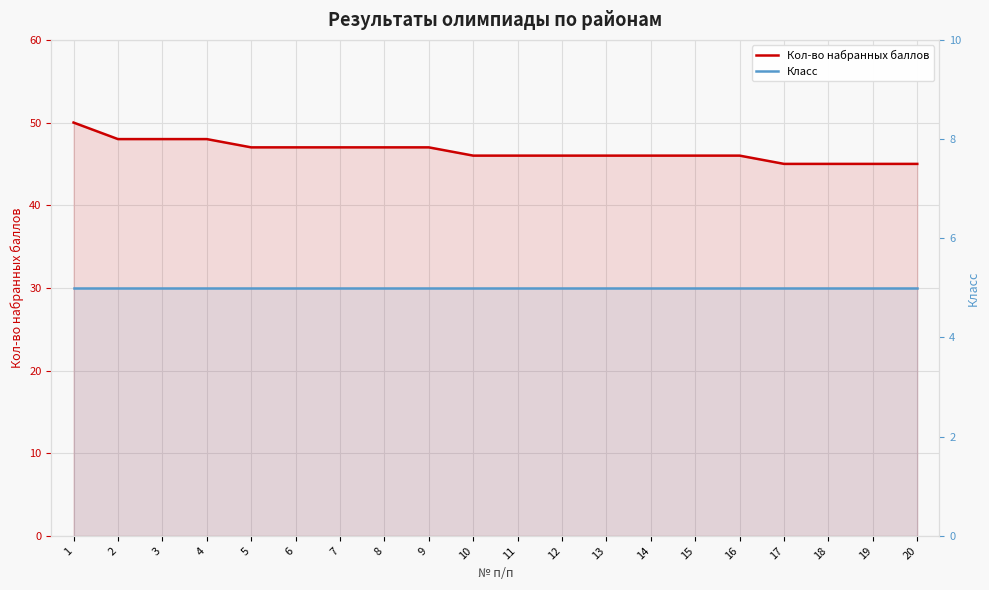

What is the difference between the Кол-во набранных баллов values at 11 and 9?

1